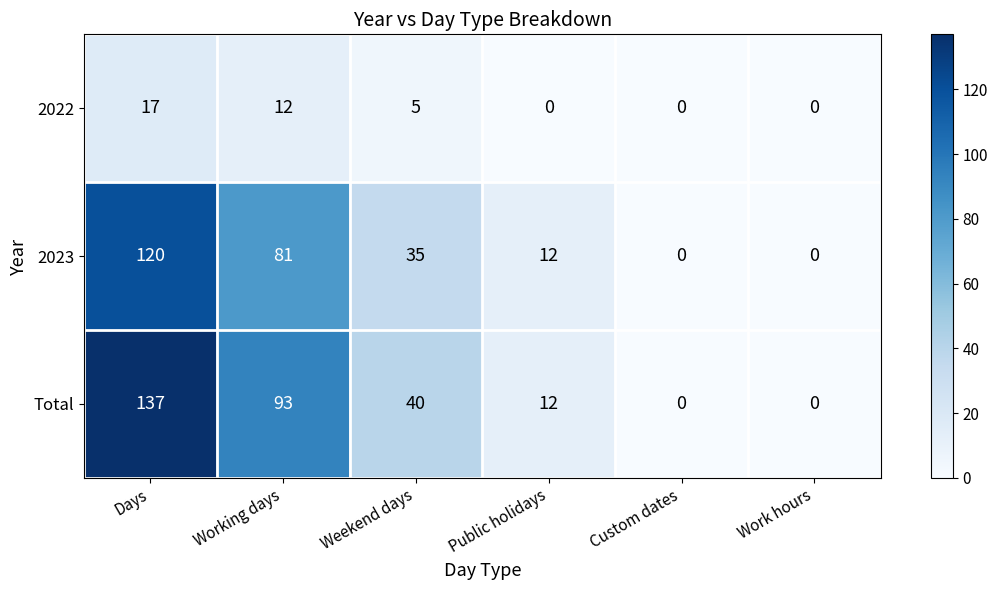

How many series are shown in this chart?

3